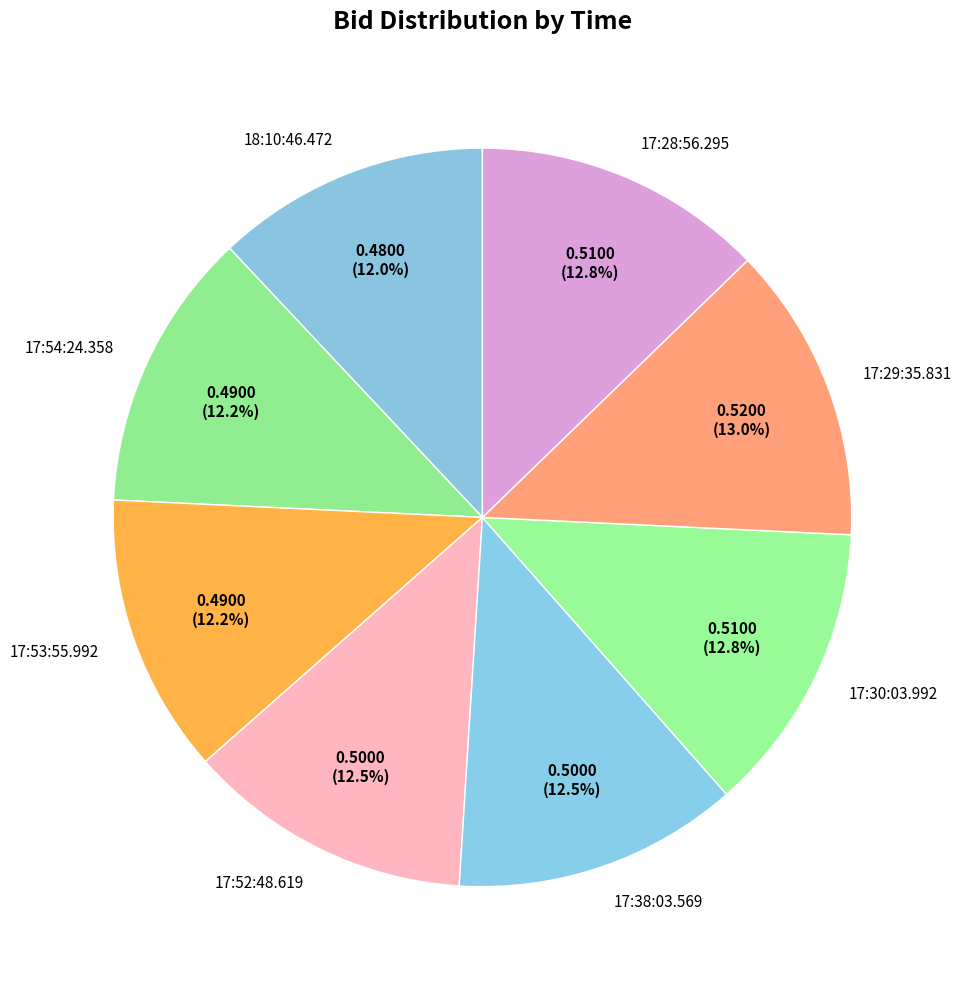

Is there a majority slice in this chart?

No